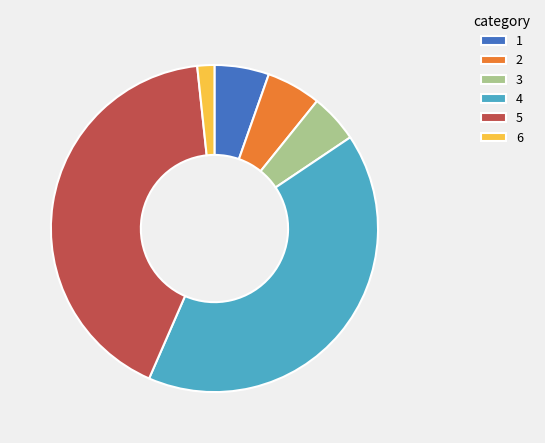

Between 5 and 3, which is larger?

5